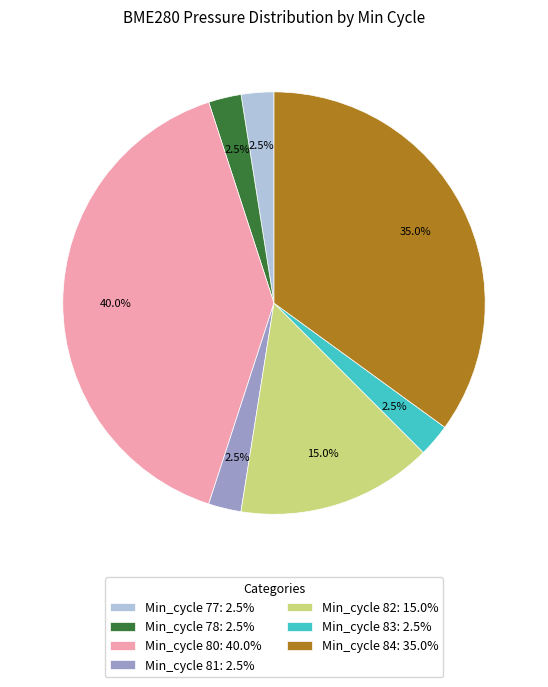

Is there a majority slice in this chart?

No